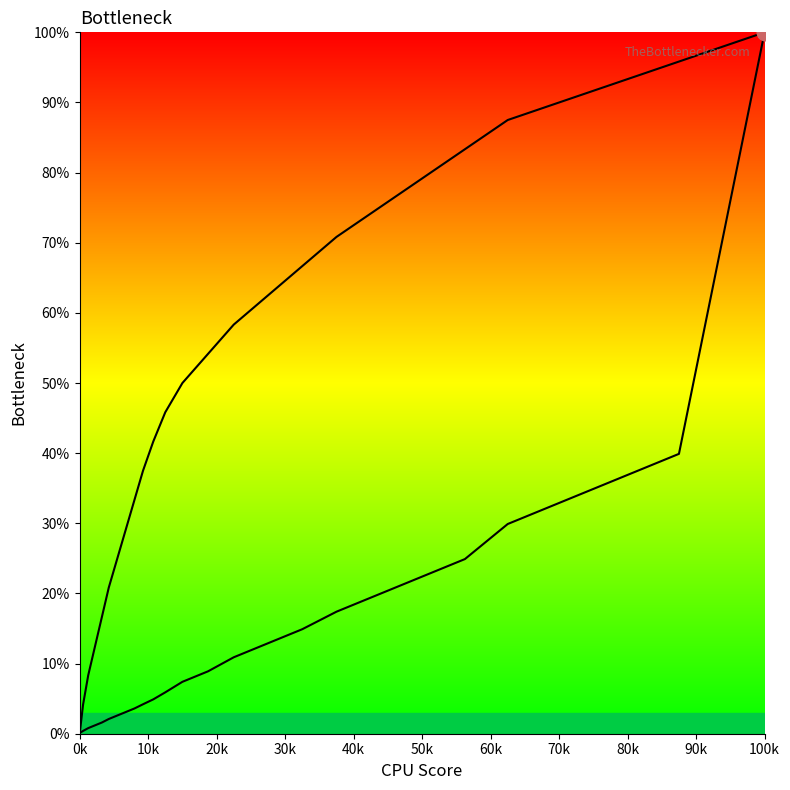

How many data points does each series have?

25